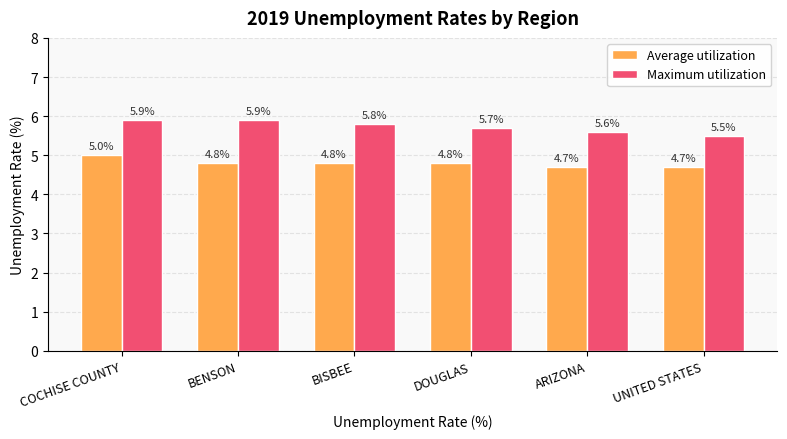

What is the maximum value for Average utilization?

5.0